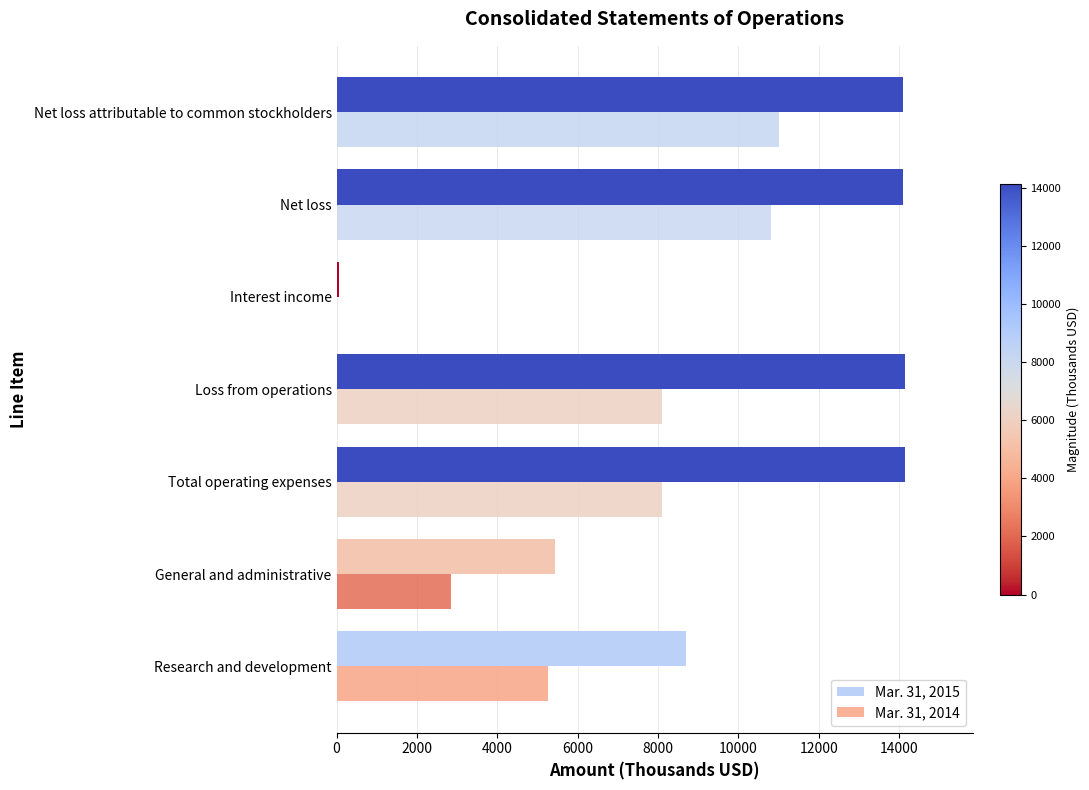

Count the number of data series in this chart.

2